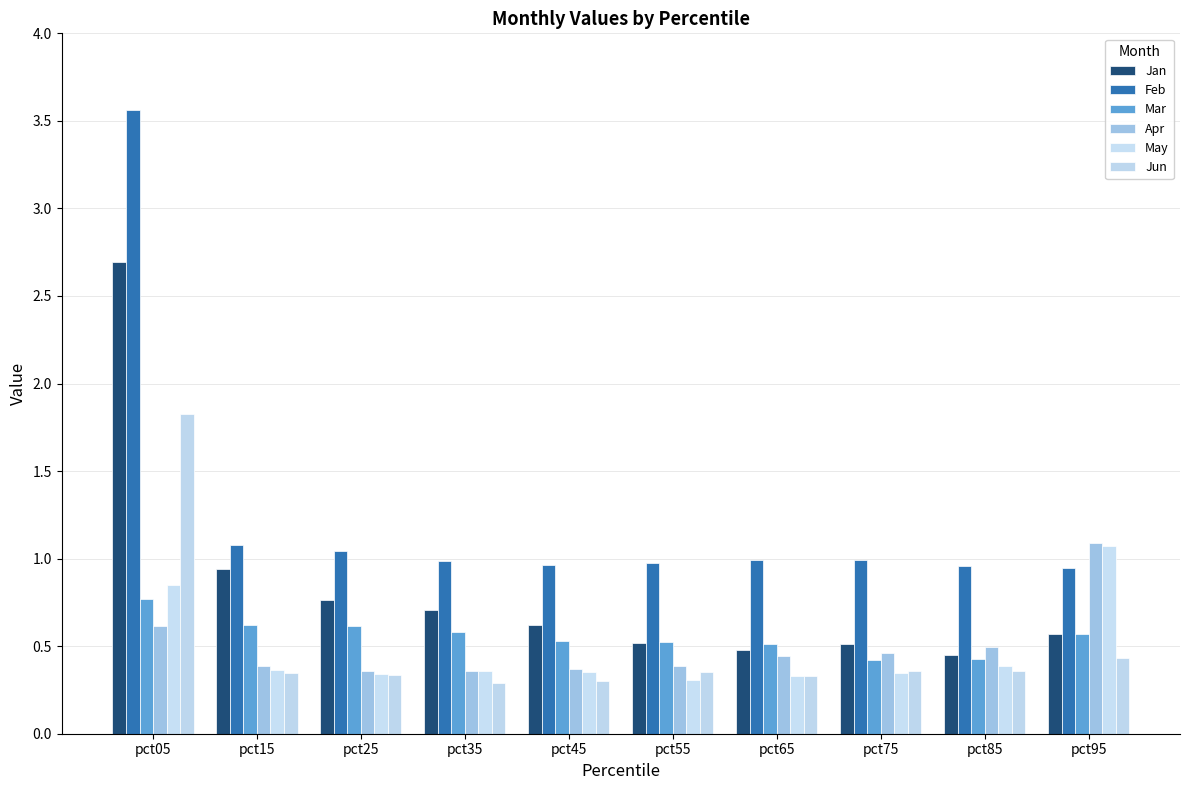

What is the difference between the highest and lowest values at pct35?

0.7